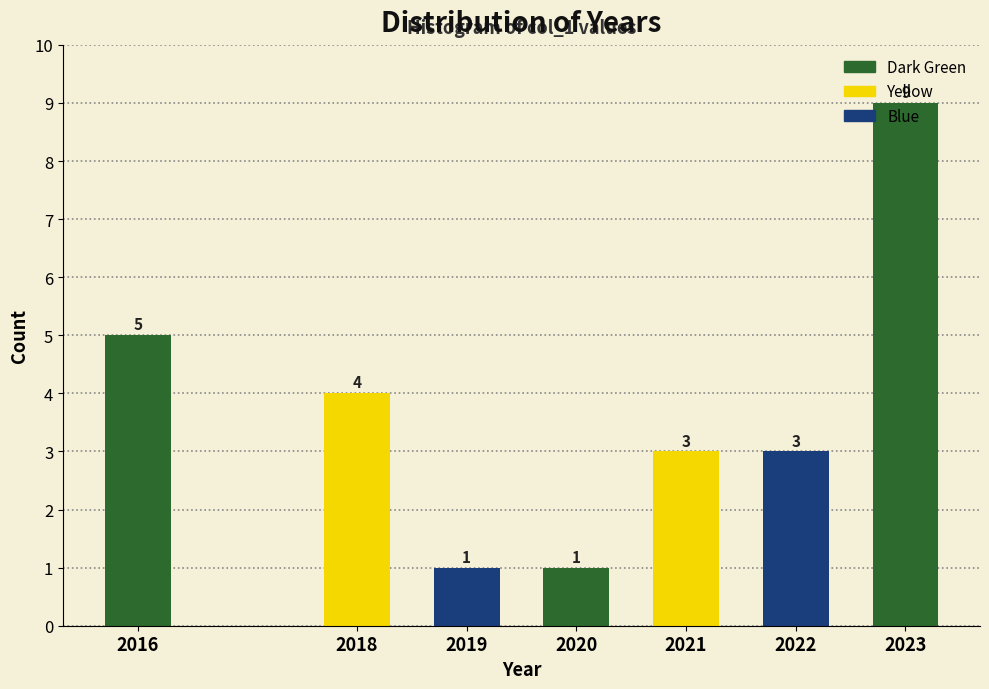

At which label does the data first exceed 3?

2016